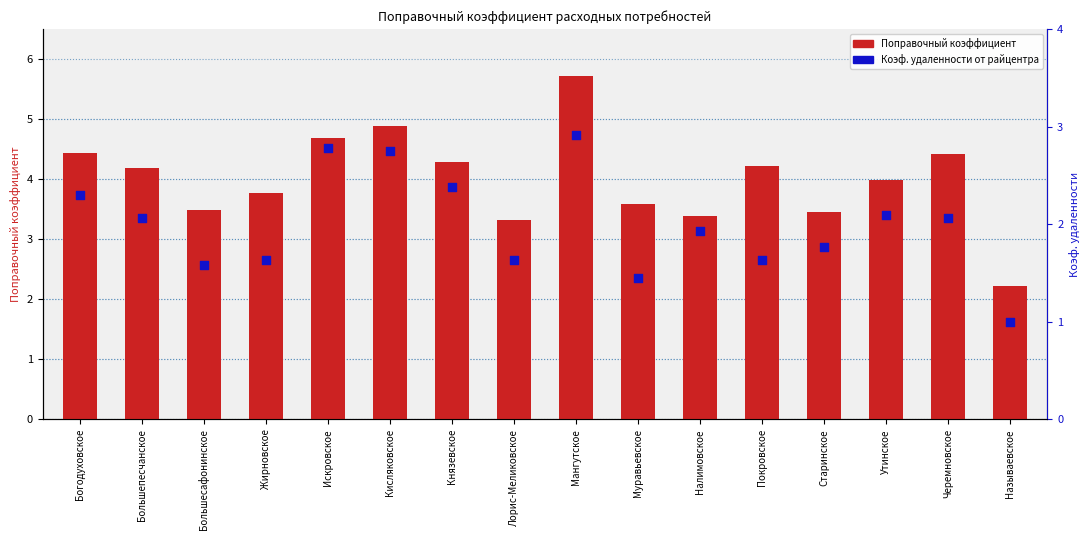

Which series has the widest spread of Y values?

Поправочный коэффициент